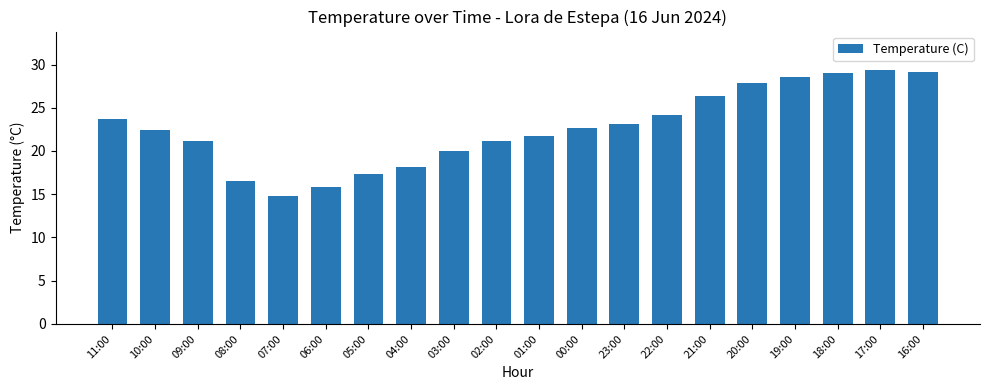

Which category has the lowest value across all series?

07:00